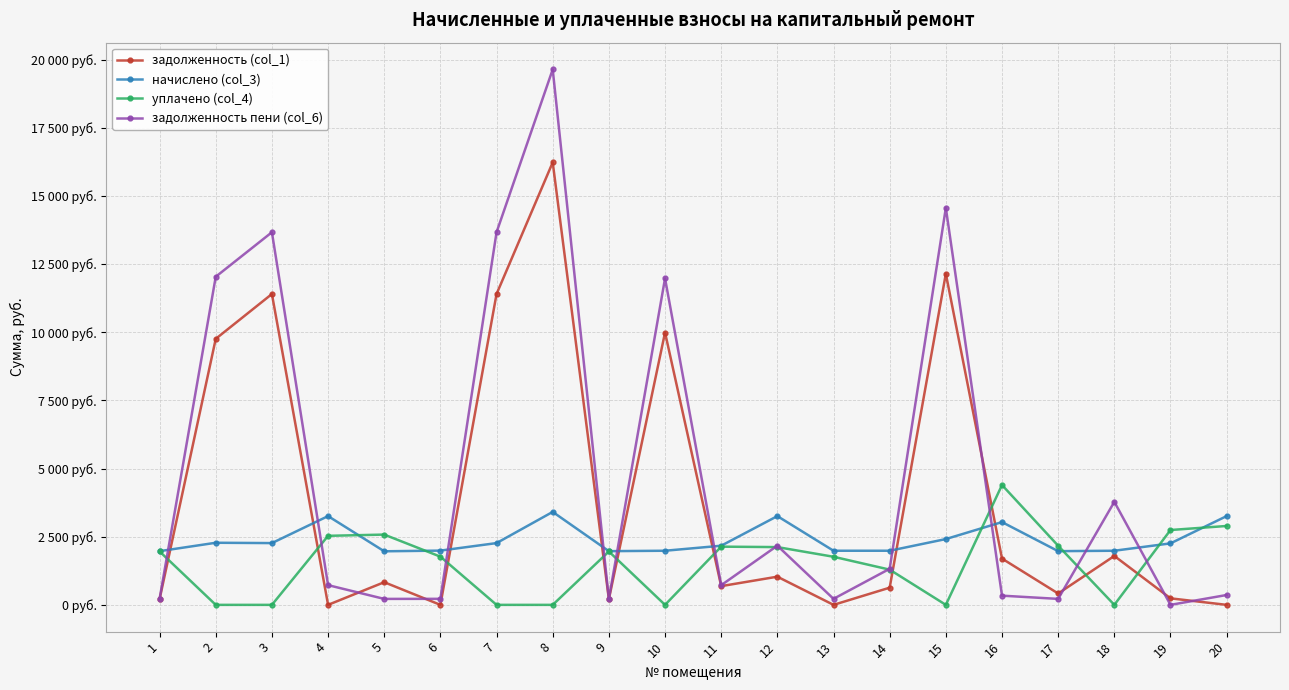

Does the chart have visible grid lines?

Yes